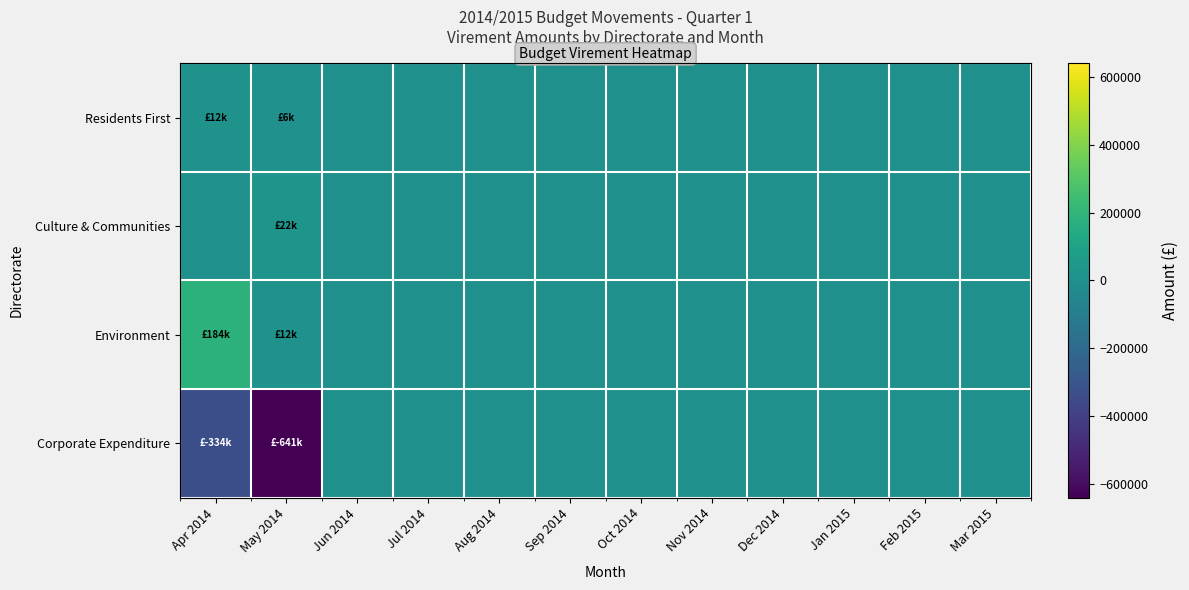

List the series in order of their peak value, highest first.

Environment, Culture & Communities, Residents First, Corporate Expenditure